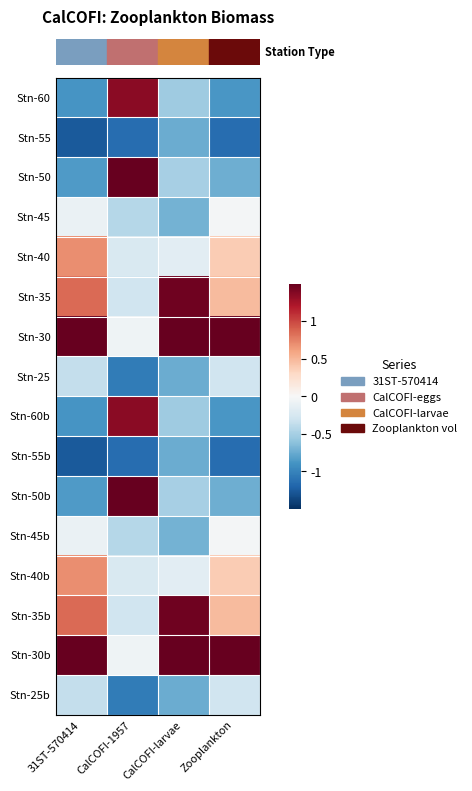

How many distinct data groups are displayed?

16